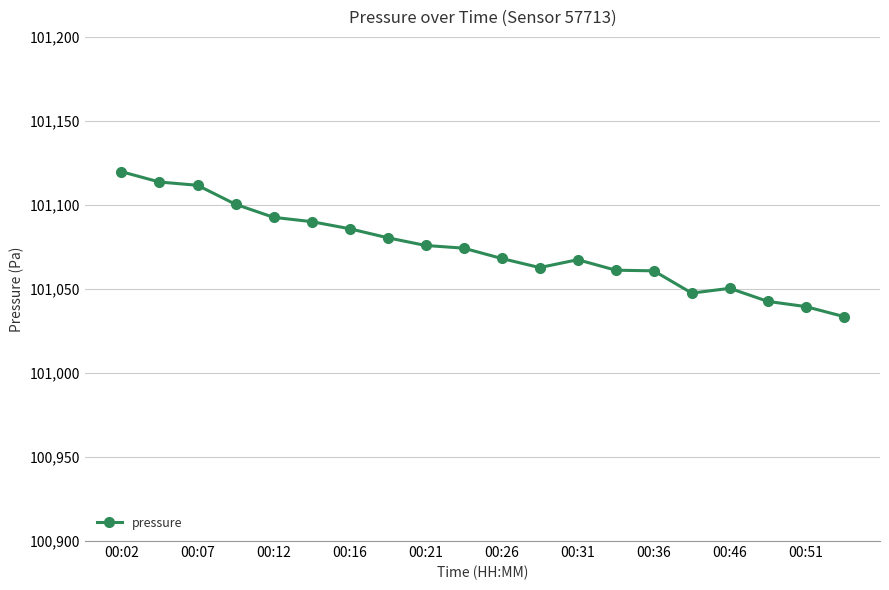

What is the minimum value shown in the chart?

101033.6